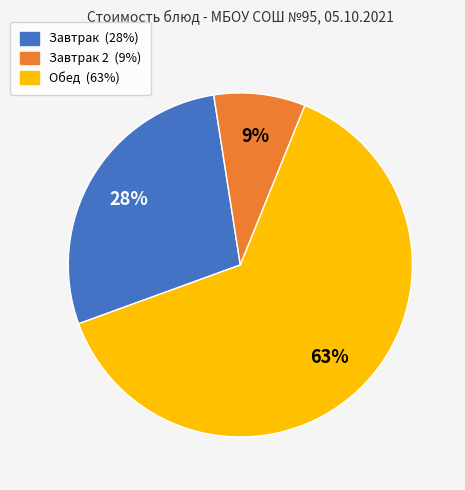

Does any single category account for the majority?

Yes